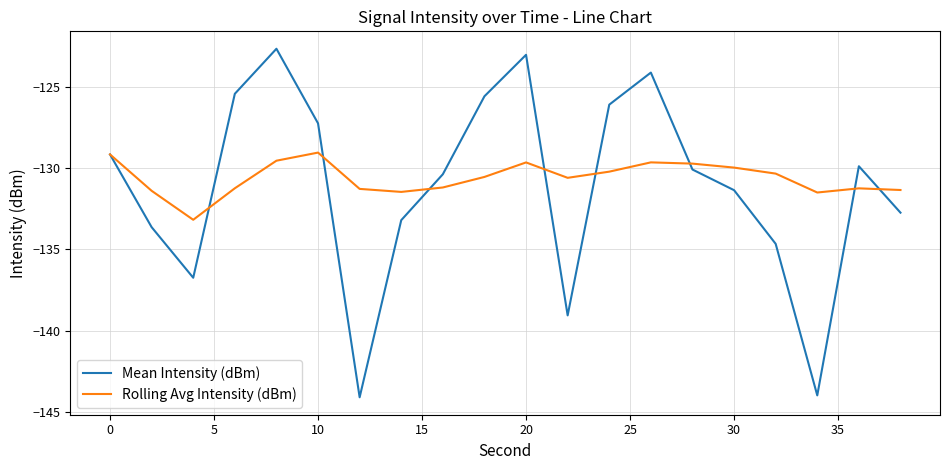

True or false: Mean Intensity (dBm) and Rolling Avg Intensity (dBm) cross at least once.

True